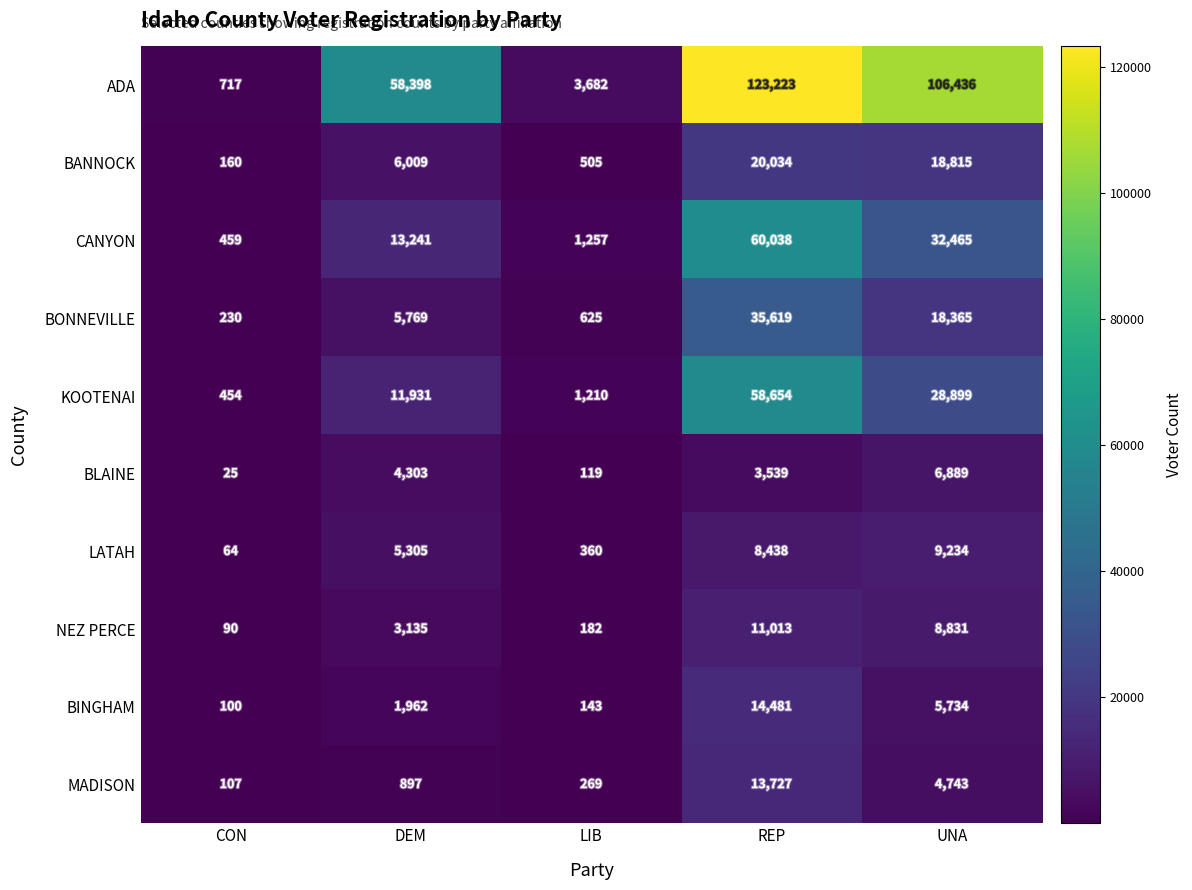

Count the number of data series in this chart.

10